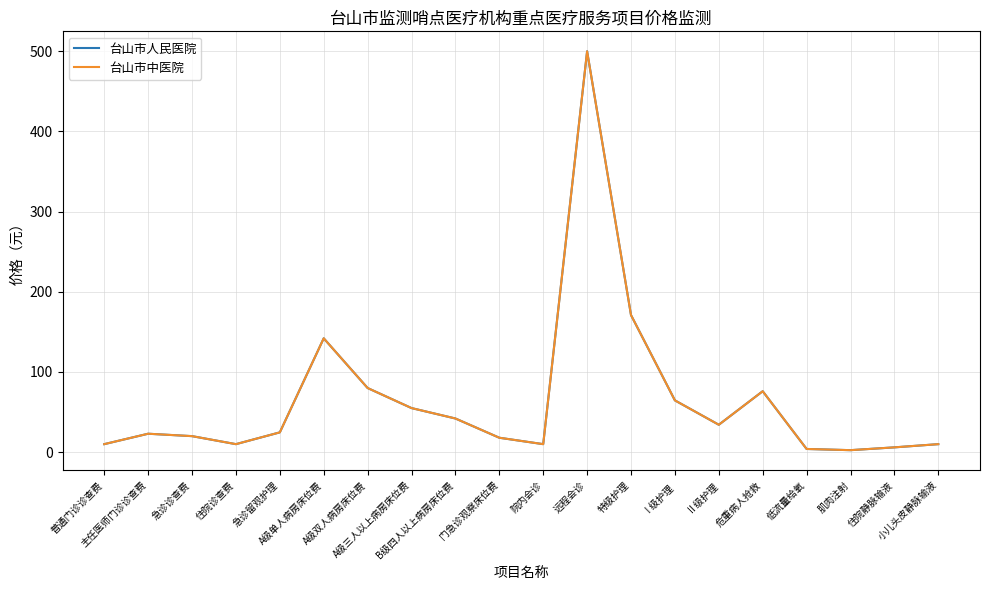

What is the label of the 3rd point from the right?

肌肉注射